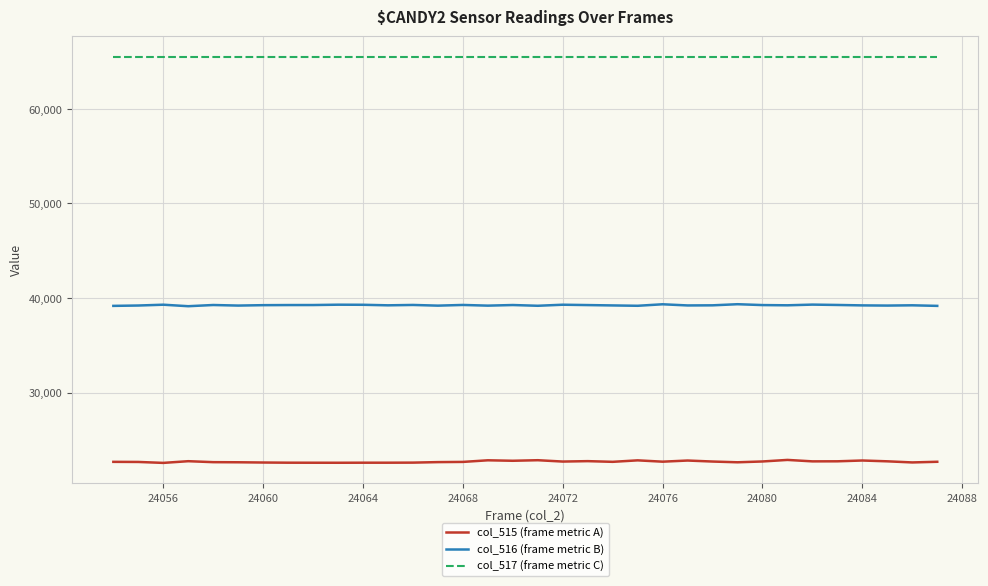

What is the lowest value of the col_516 (frame metric B) series?

39143